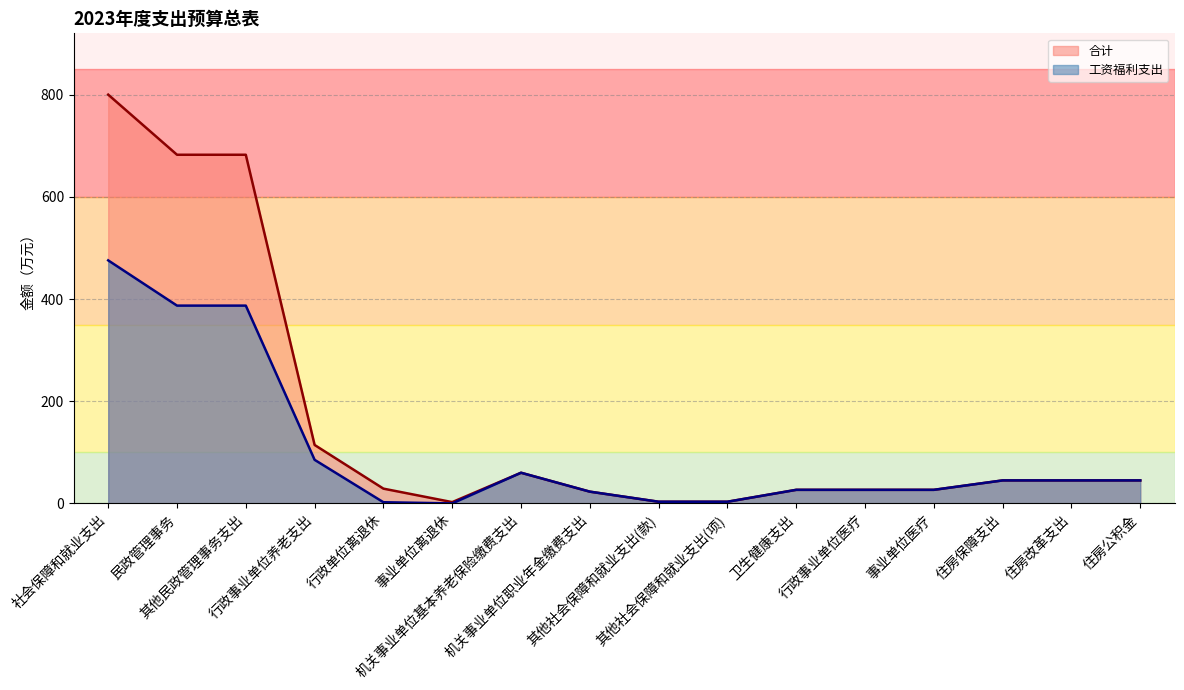

The 合计 series shows 3.3 at 其他社会保障和就业支出(款). True or false?

True